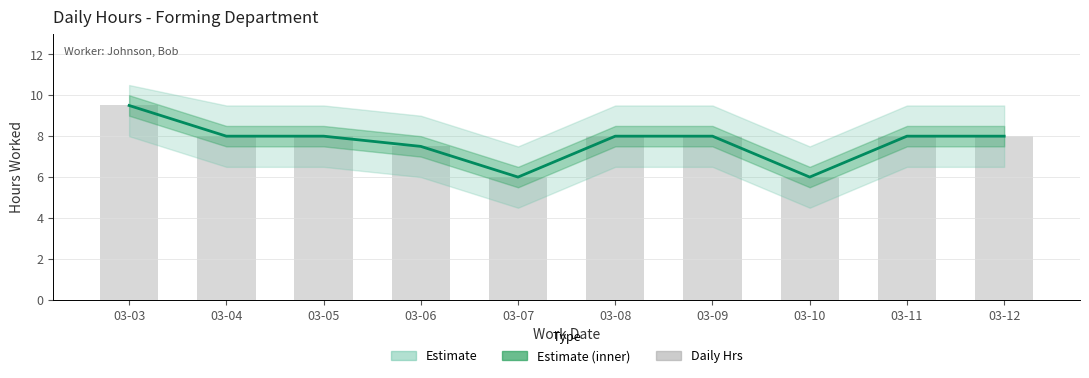

Between 03-09 and 03-10, which is larger?

03-09